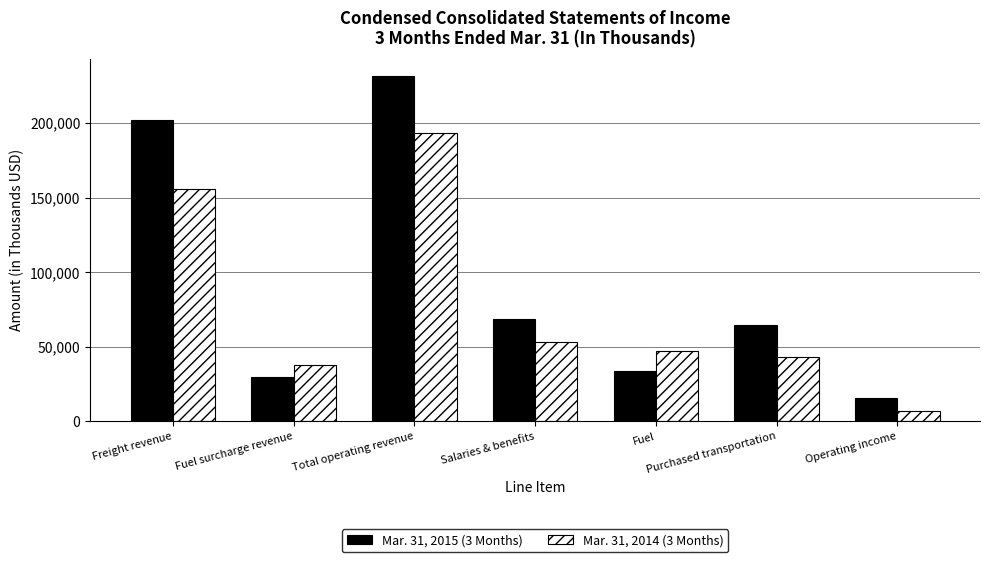

How many bars are there in total?

14